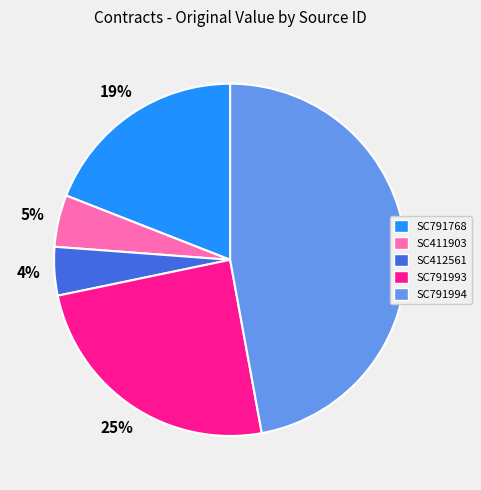

To the nearest percent, what percentage of the pie is SC791993?

25%